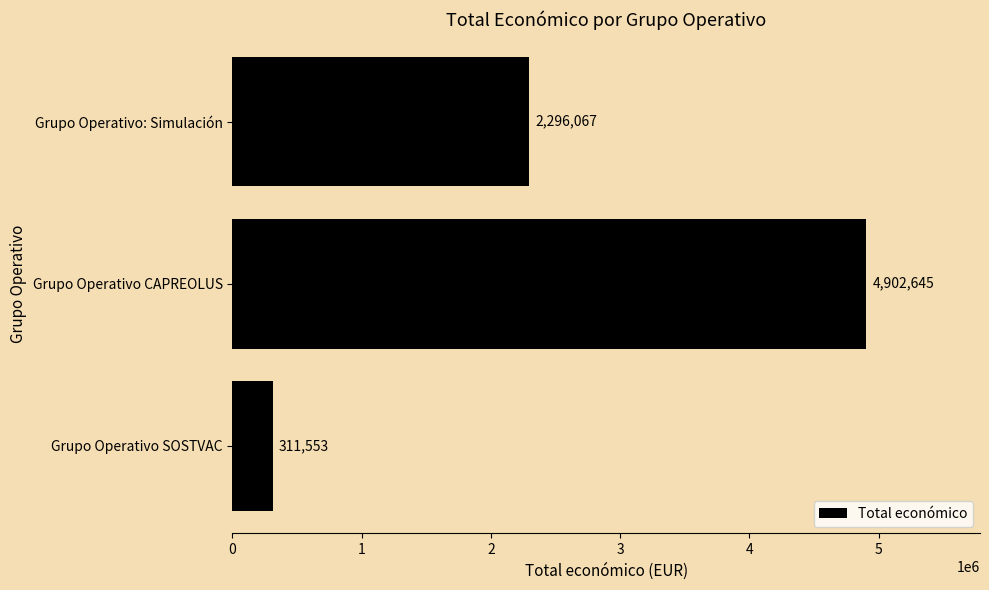

Approximately how many times larger is the value at Grupo Operativo CAPREOLUS compared to Grupo Operativo SOSTVAC?

15.7